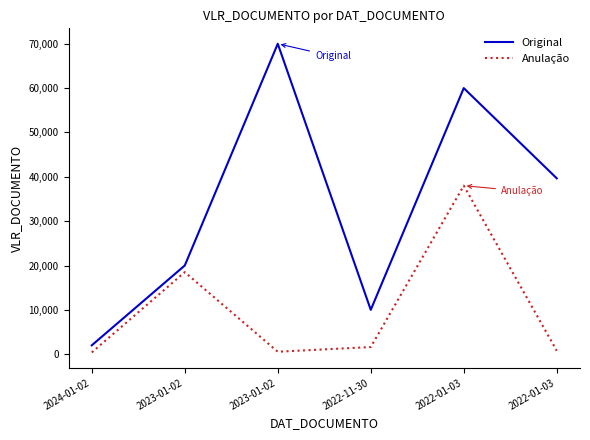

What is the value of the Anulação point at the 2nd from the left?

18500.0